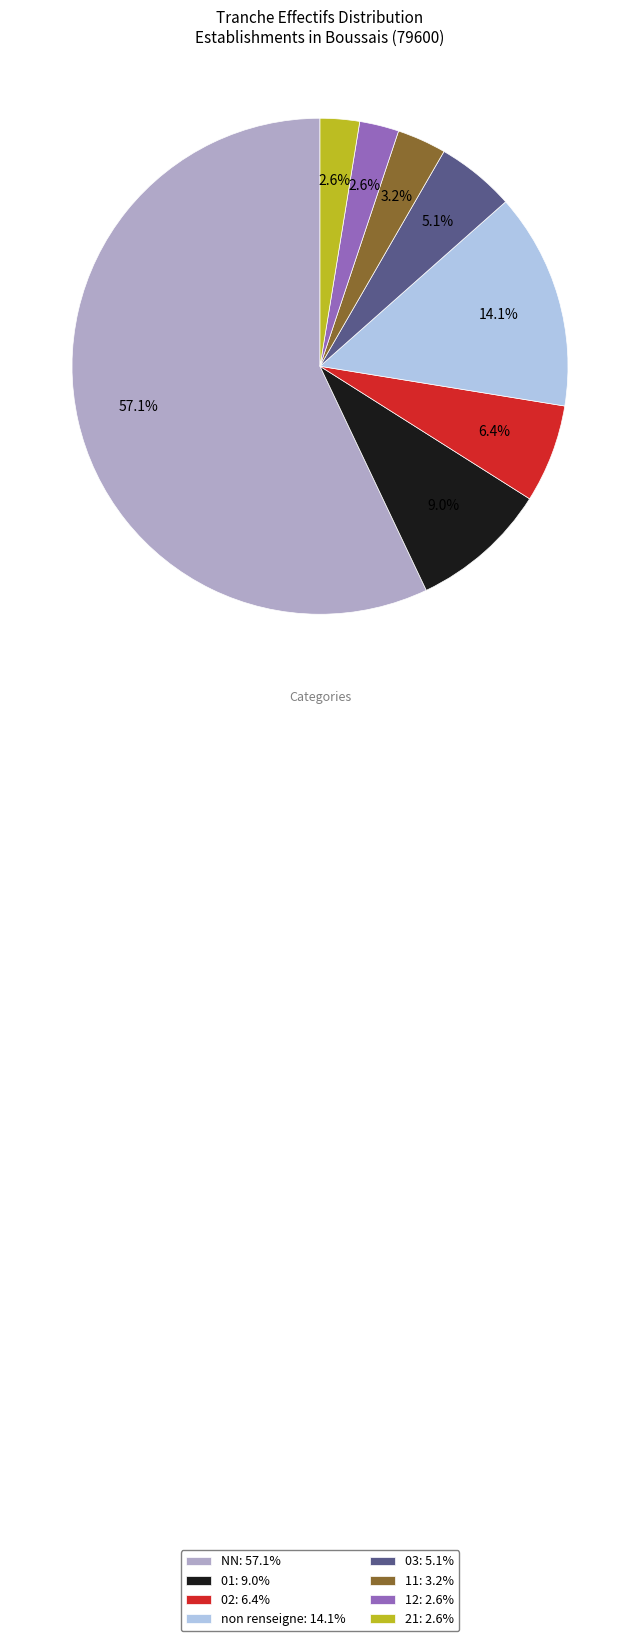

Which has a higher value, non renseigne: 14.1% or NN: 57.1%?

NN: 57.1%